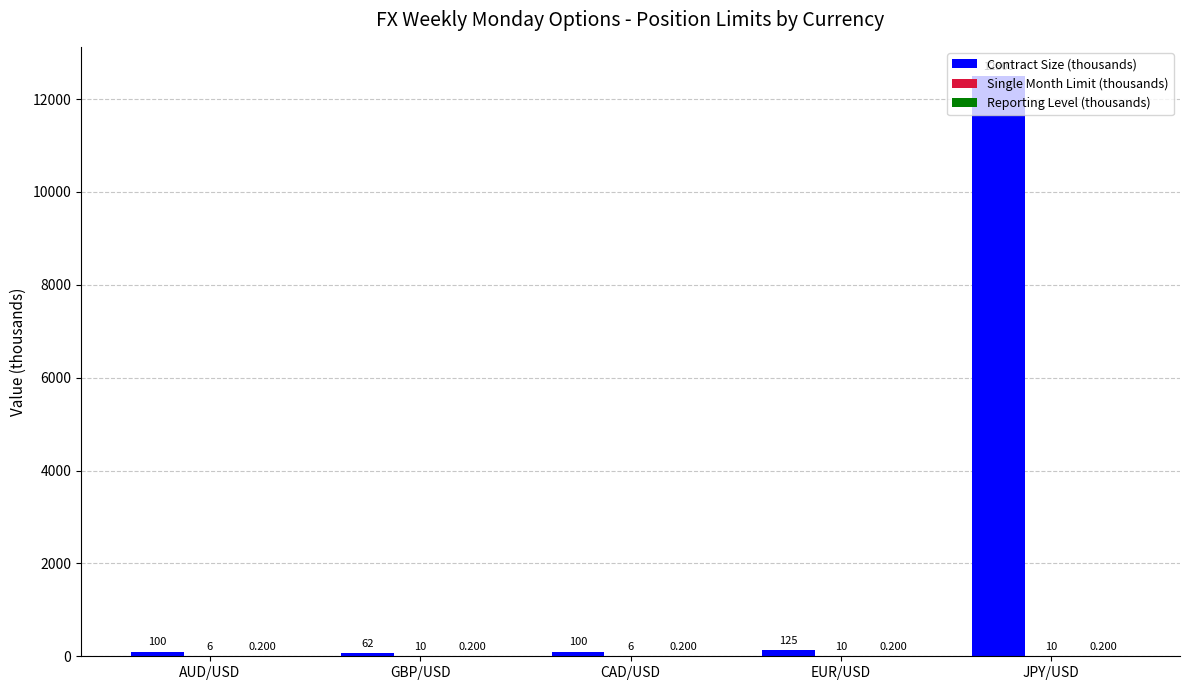

Which label corresponds to the largest value in the chart?

JPY/USD